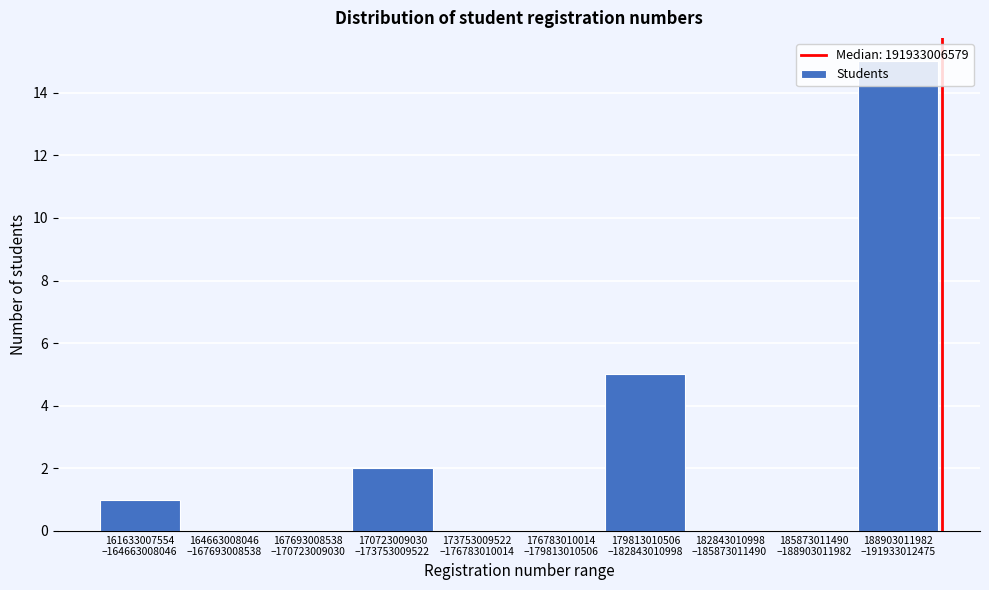

What is the maximum value shown in the chart?

15